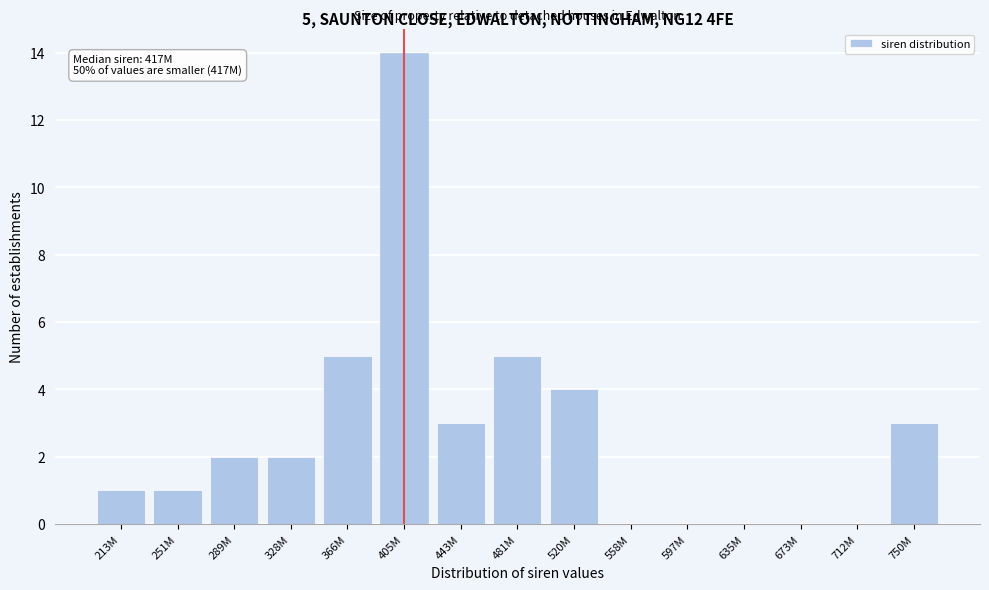

Reading left to right, list all the values displayed in this chart.

213M=1	251M=1	289M=2	328M=2	366M=5	405M=14	443M=3	481M=5	520M=4	558M=0	597M=0	635M=0	673M=0	712M=0	750M=3